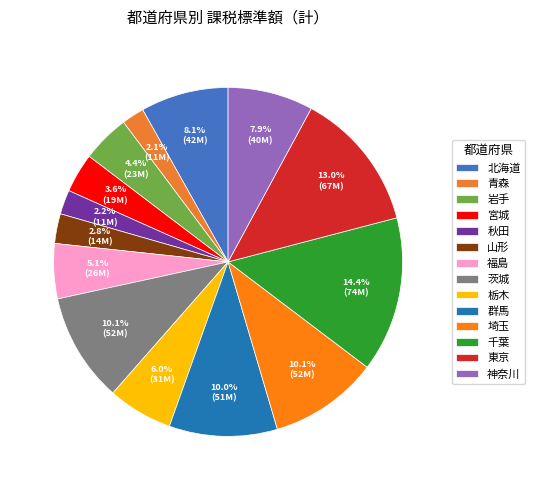

True or false: 群馬 accounts for 10% of the total.

True